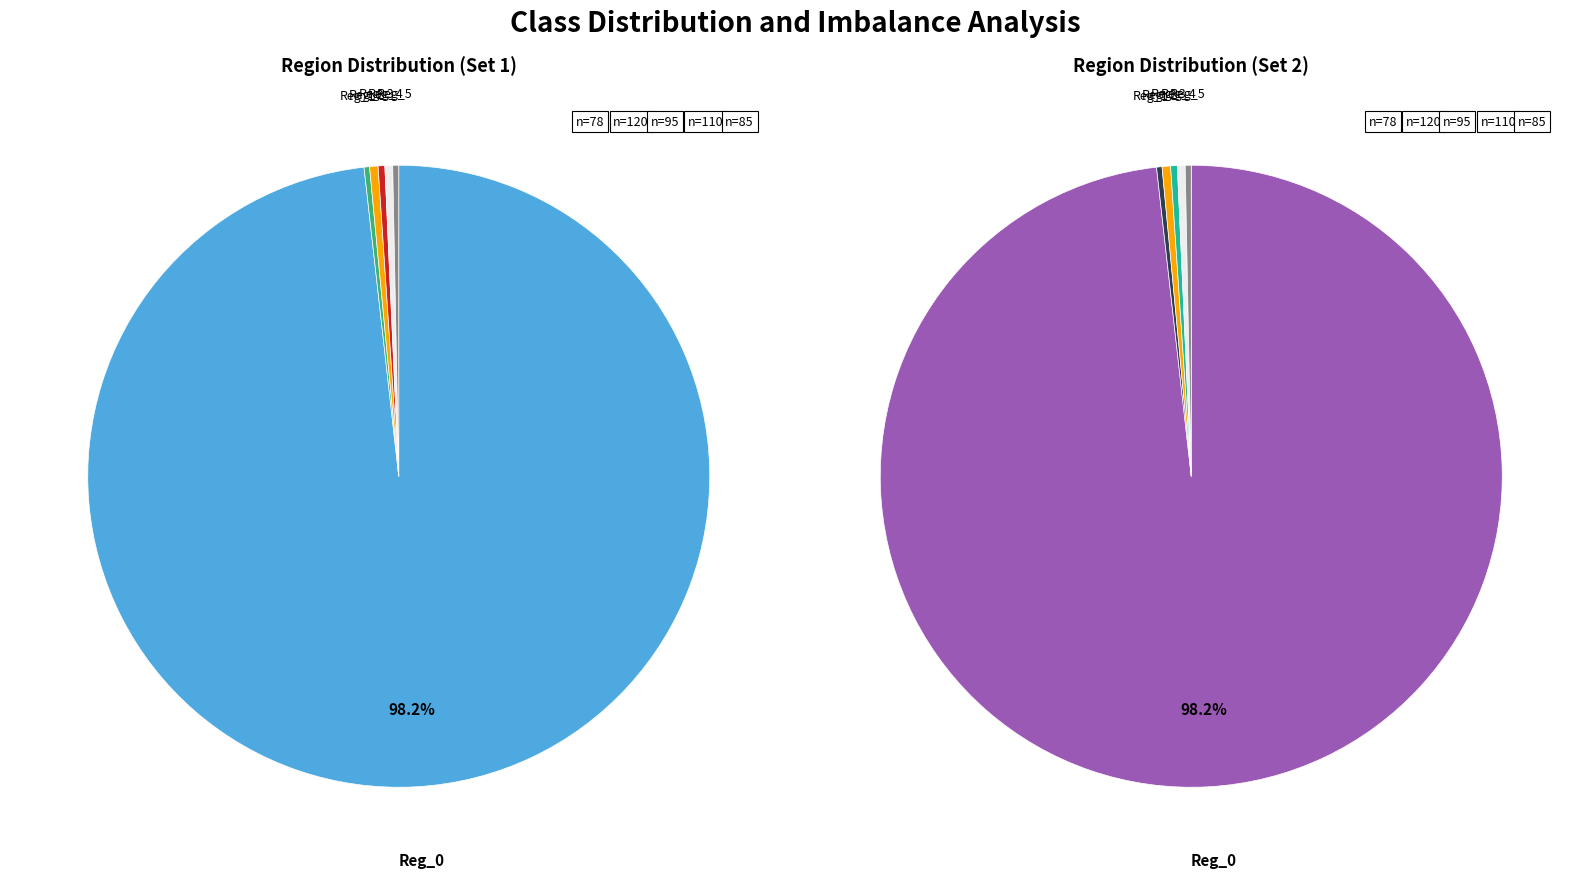

How many slices are in this pie chart?

6